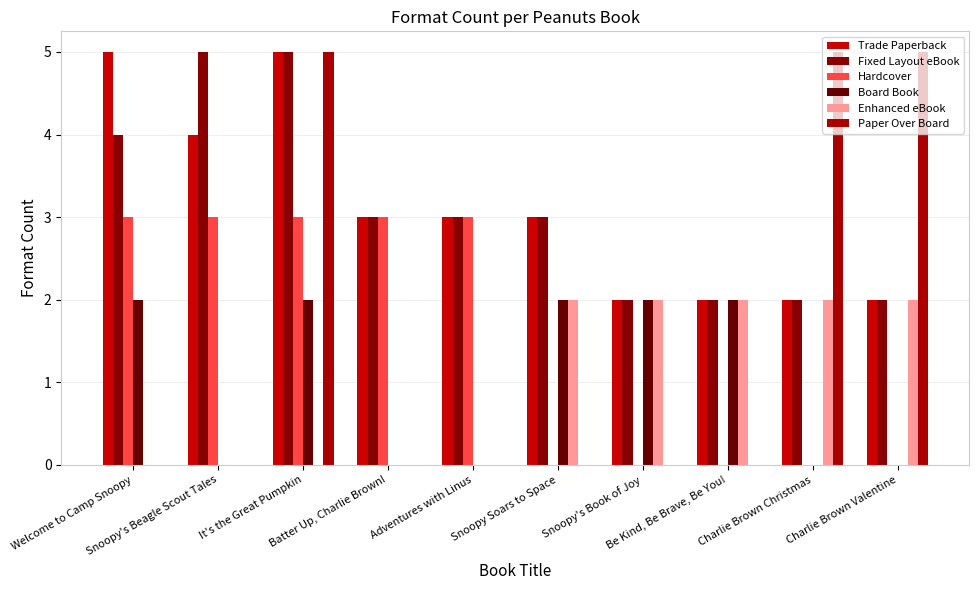

Which series has the largest range (max minus min)?

Paper Over Board